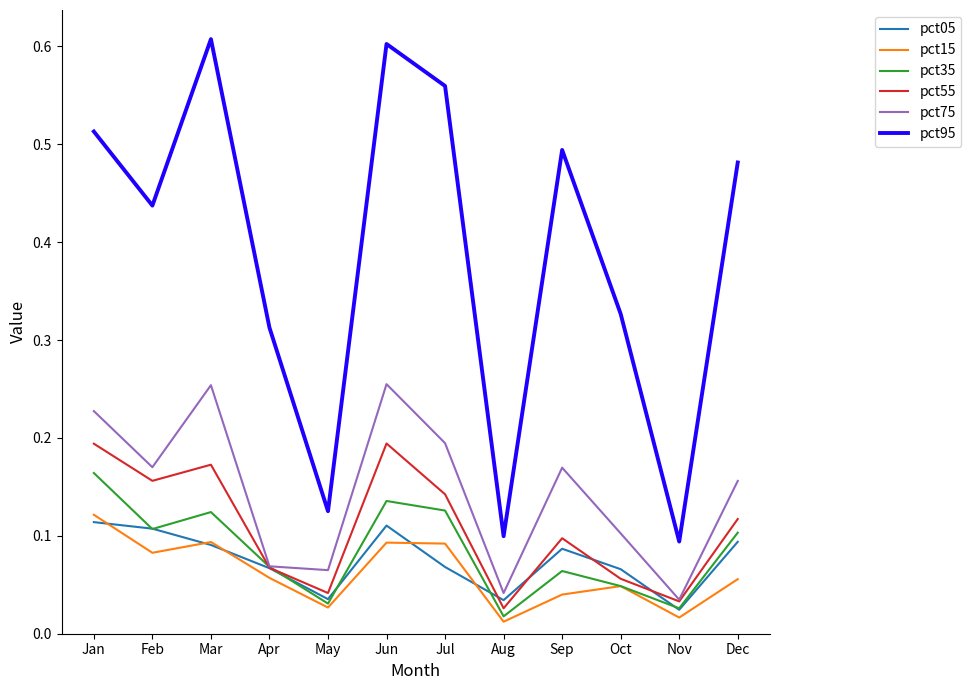

The pct35 series shows 0.1 at Jun. True or false?

True